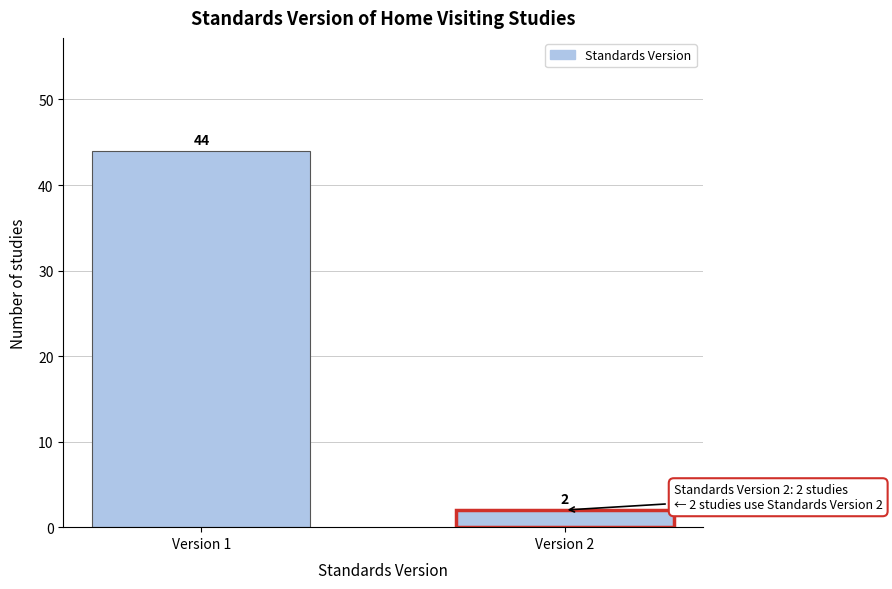

Reading left to right, transcribe all the data shown in this chart.

Version 1=44	Version 2=2